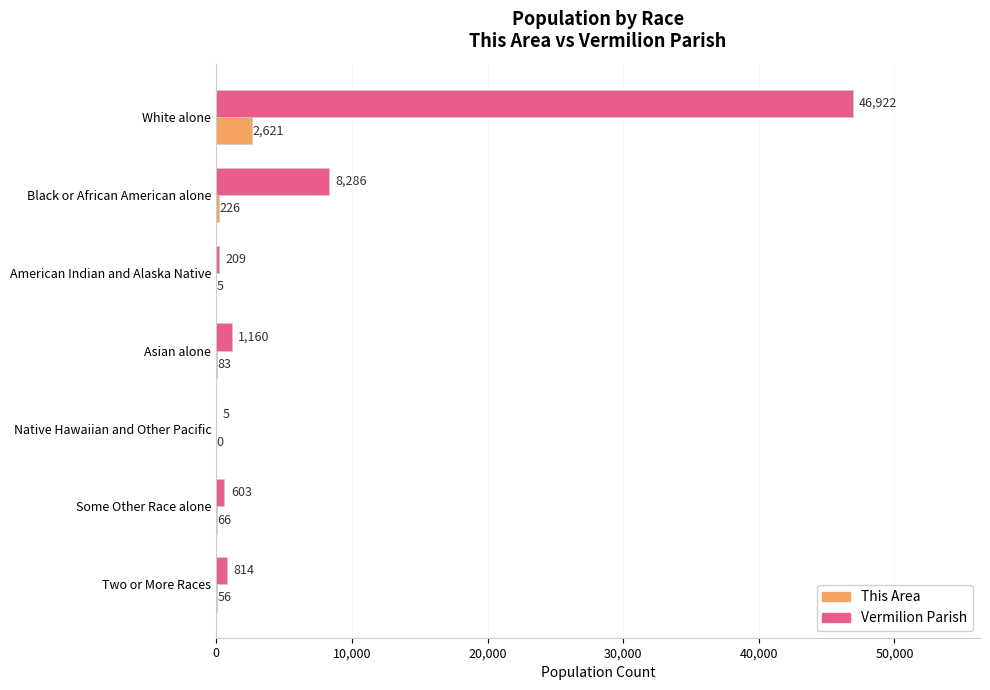

True or false: This Area has a value of 226 at Black or African American alone.

True